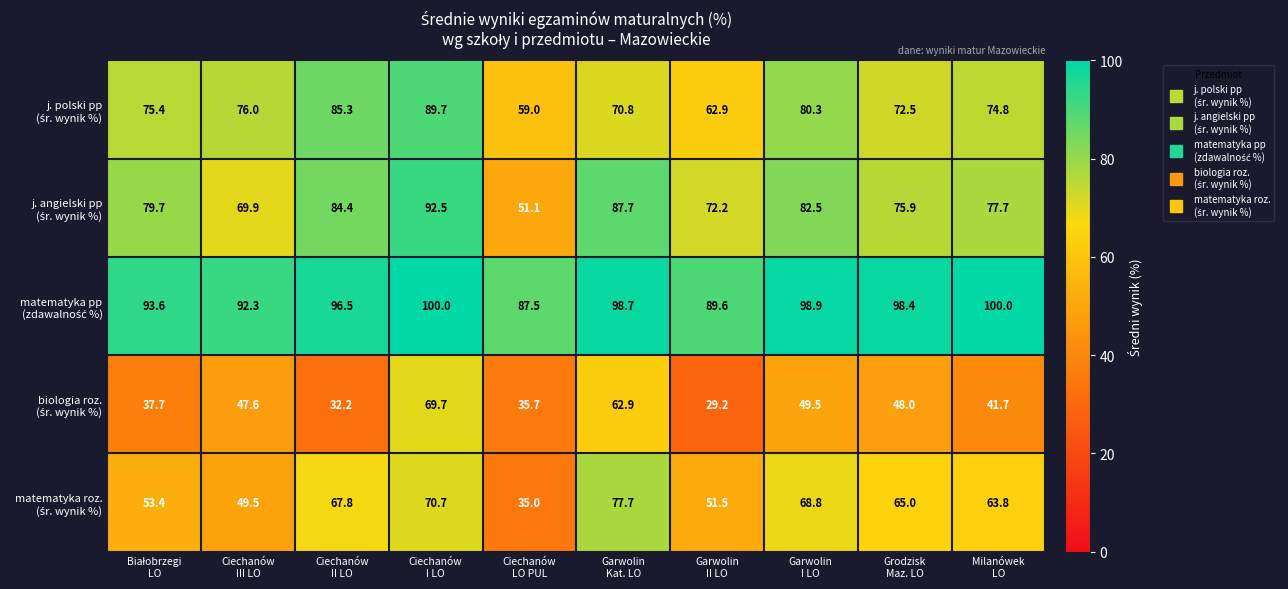

What is the maximum value shown in the chart?

100.0